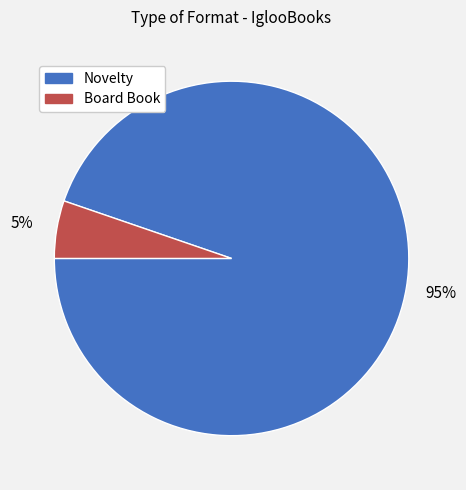

True or false: Board Book accounts for 5% of the total.

True